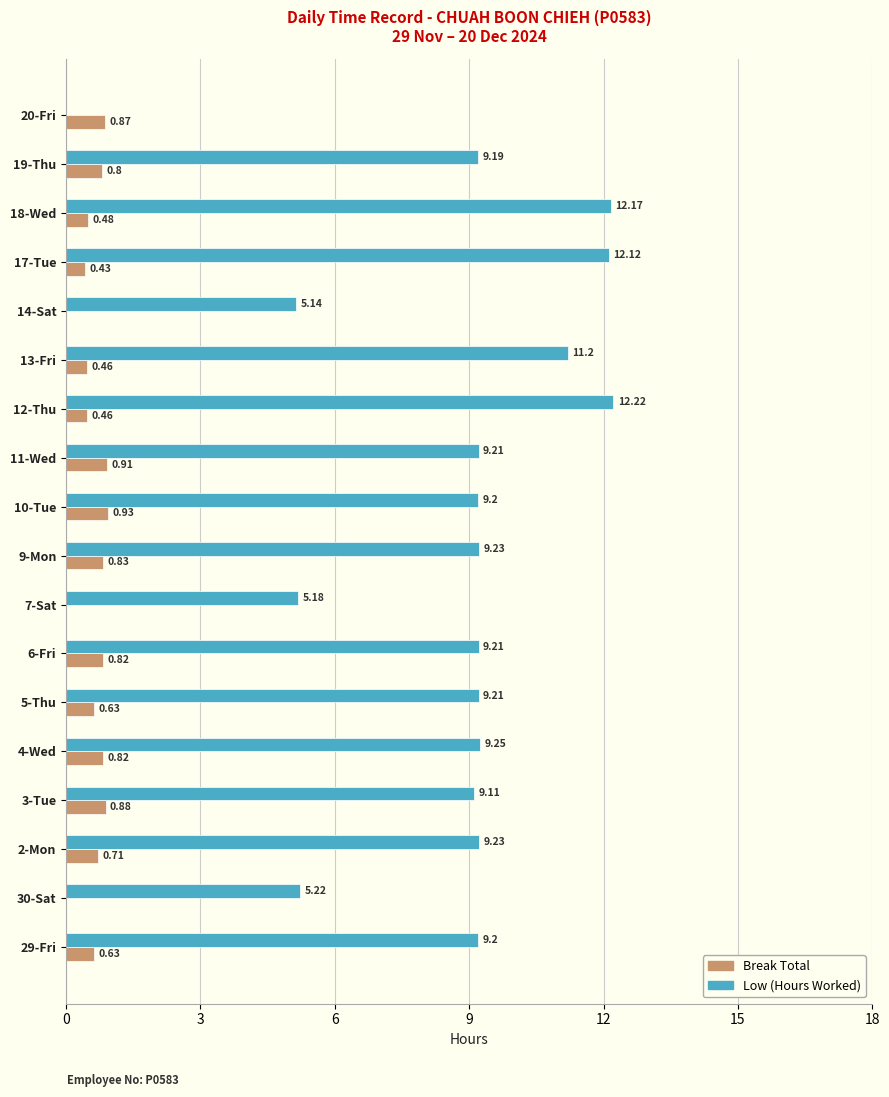

Which series changed the most between 11-Wed and 12-Thu?

Low (Hours Worked)